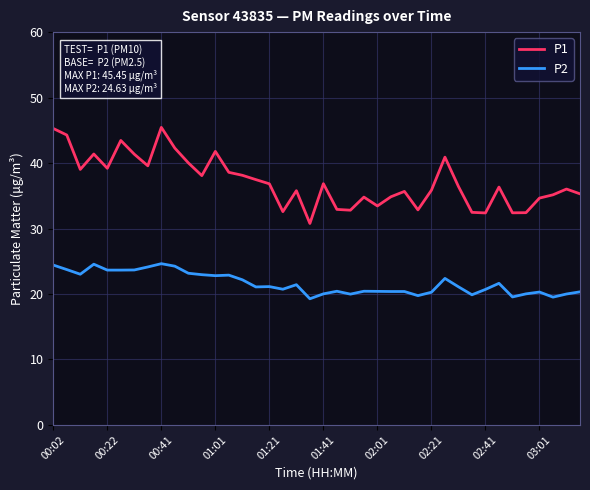

Which series has the largest total across all categories?

P1